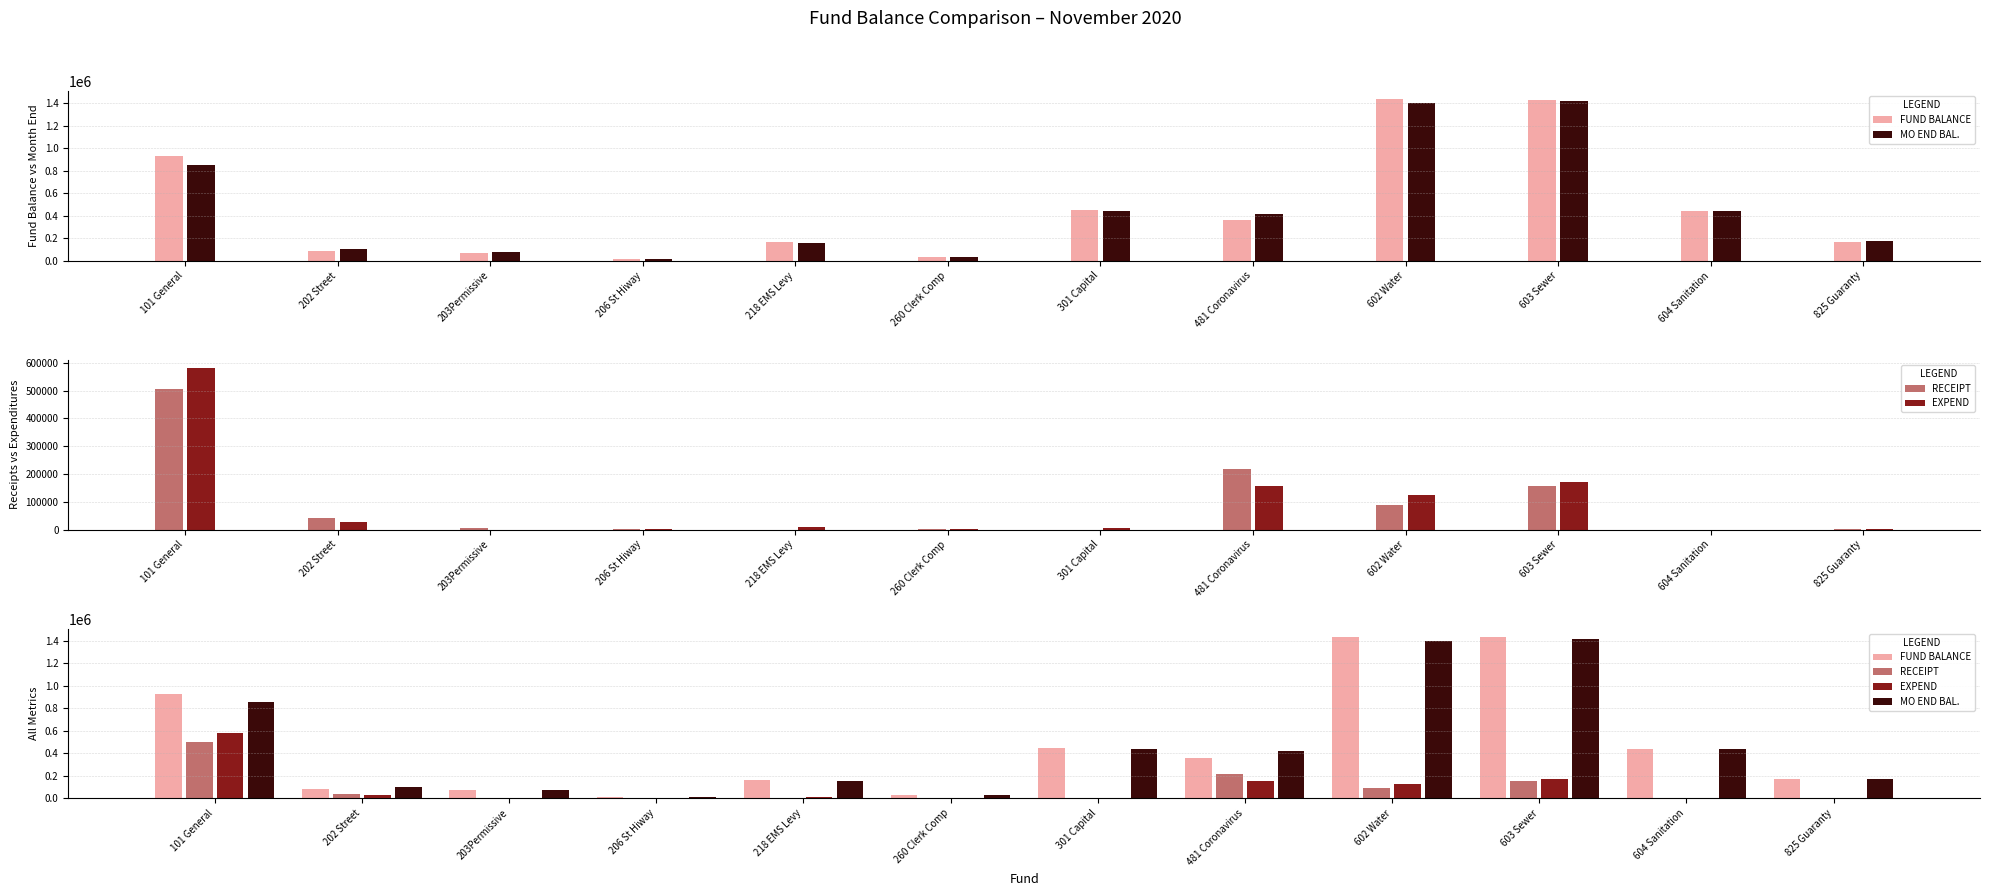

Where does the RECEIPT series first go above 4398?

101 General